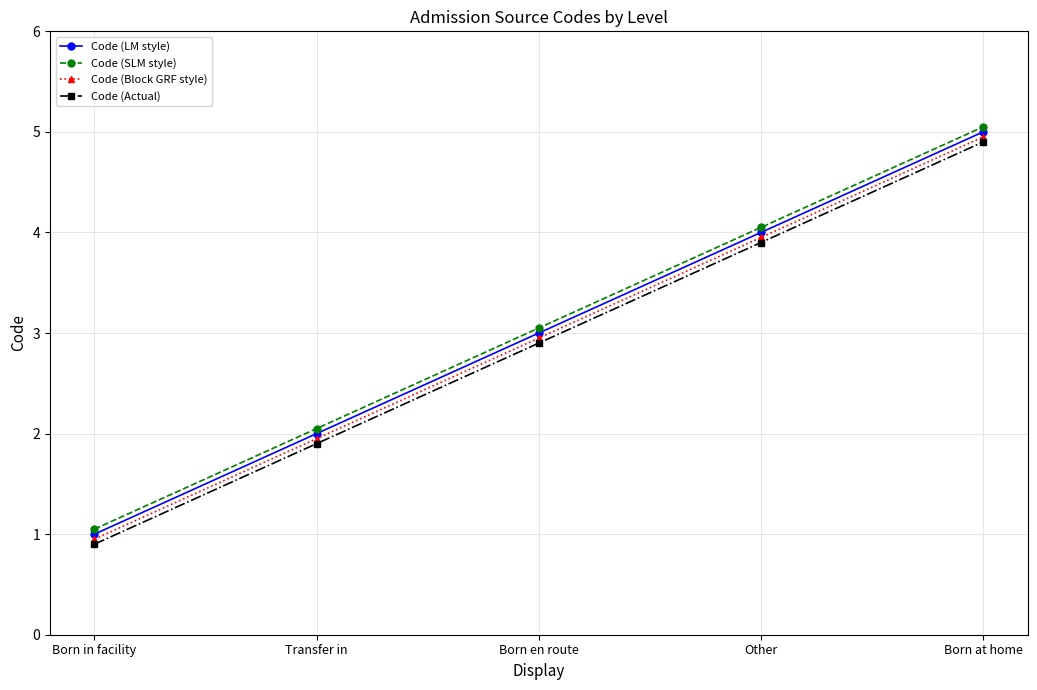

True or false: Code (Block GRF style) and Code (SLM style) intersect in this chart.

False